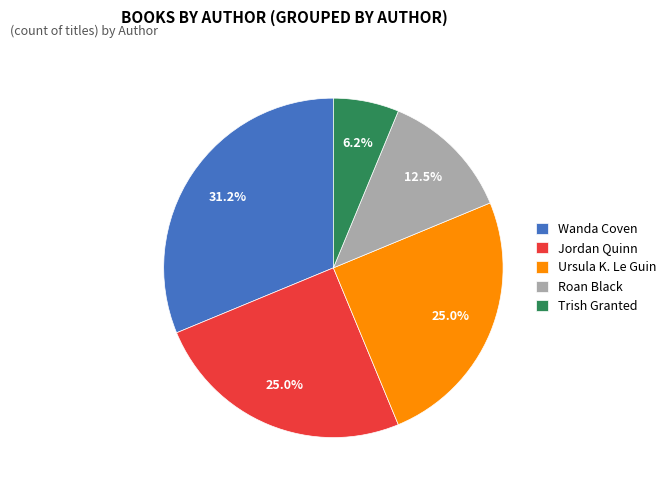

How many segments does this pie chart have?

5